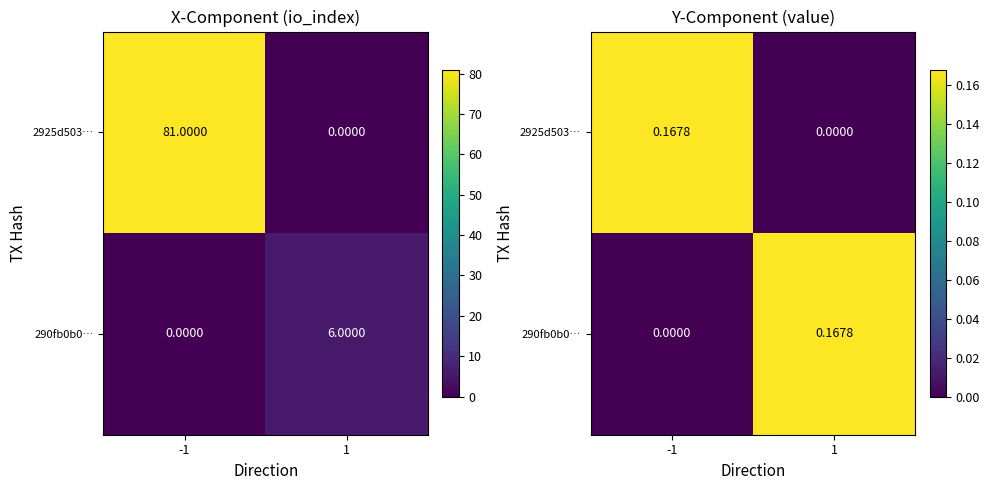

How many distinct data groups are displayed?

2